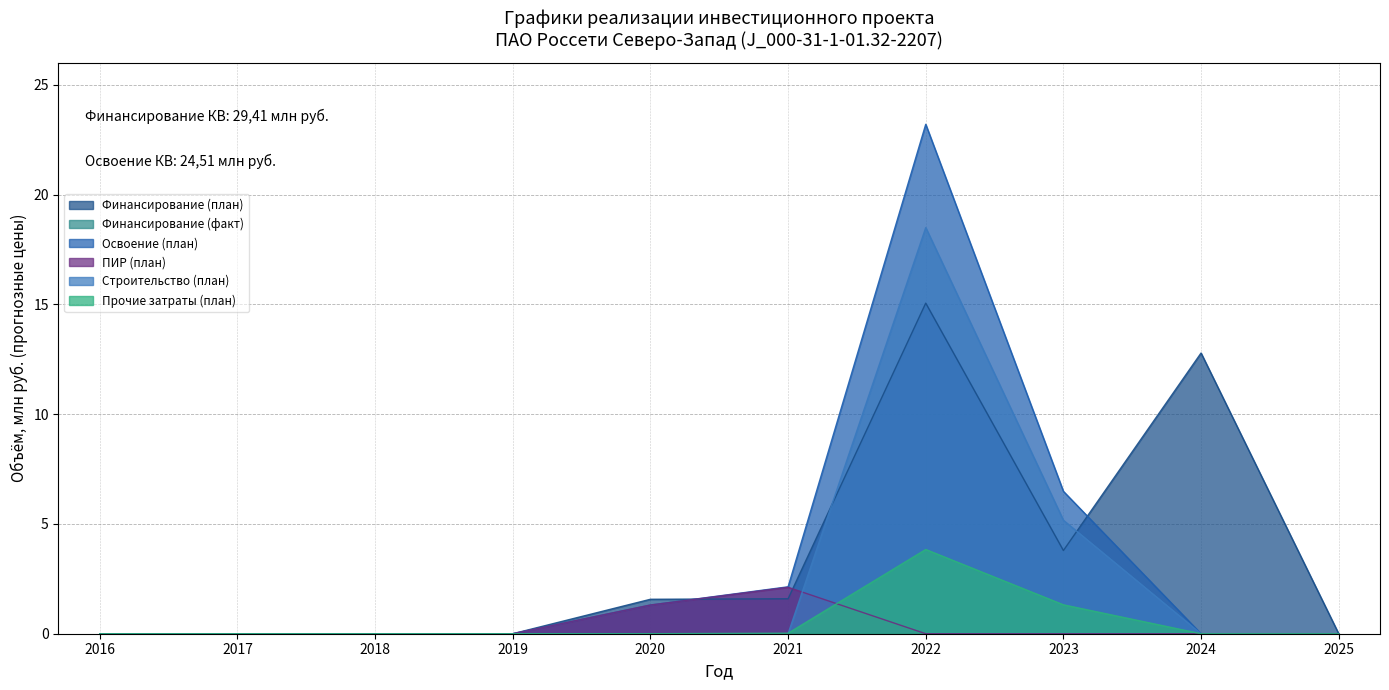

Where do Прочие затраты (план) and ПИР (план) first cross each other?

2021 and 2022